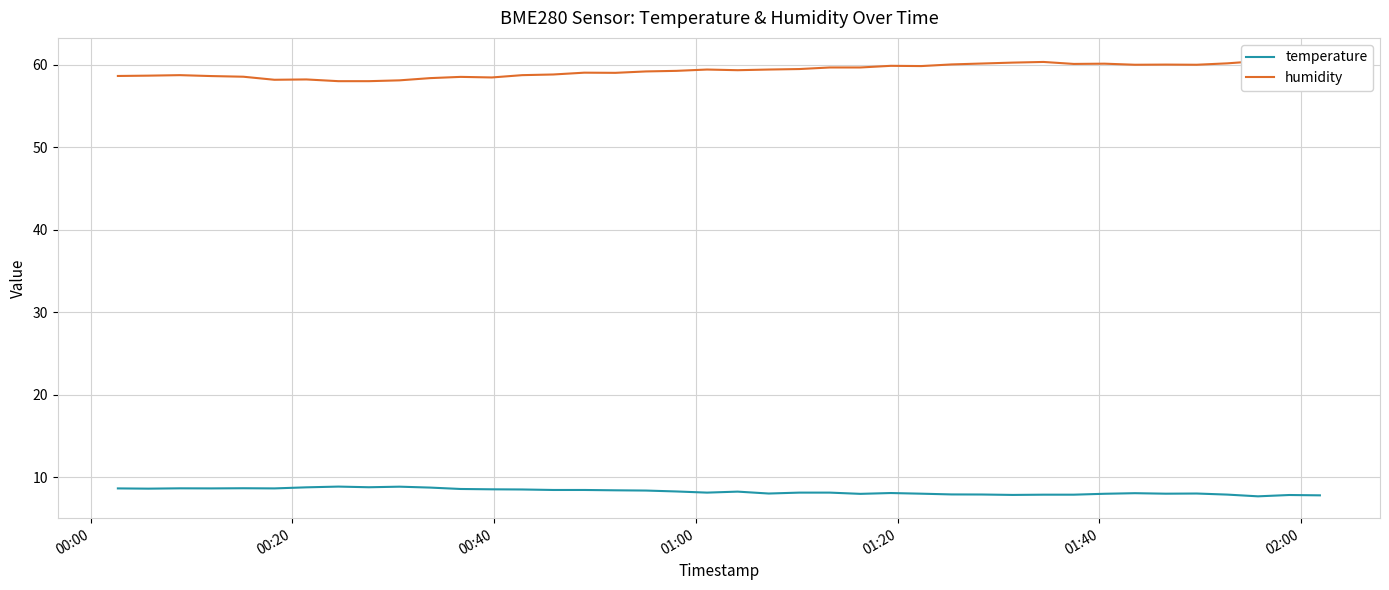

What is the maximum value for temperature?

8.9